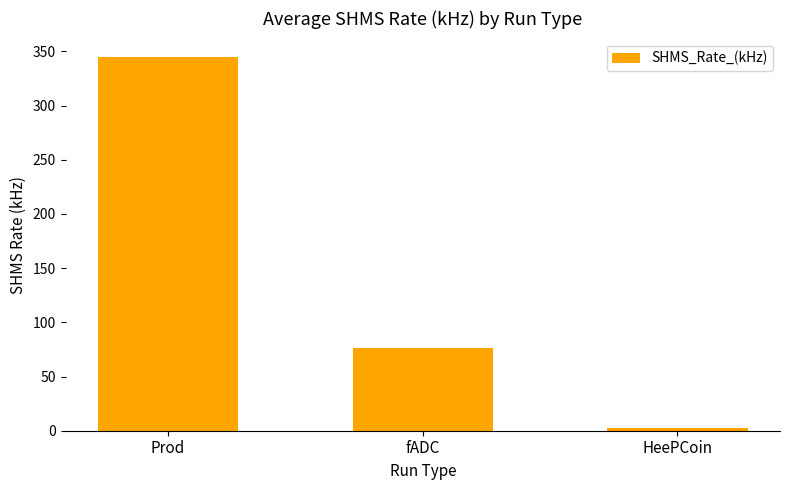

What is the average value?

141.1